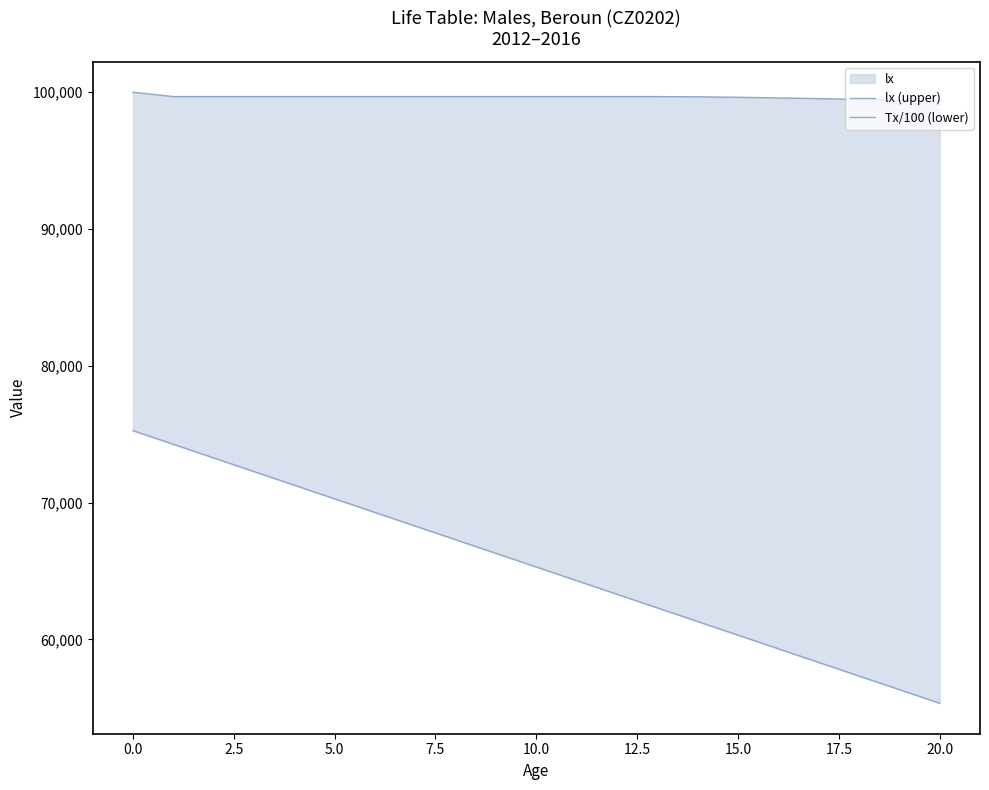

Is the value of Tx/100 (lower) at 12.5 greater than the value of lx (upper) at 20?

No